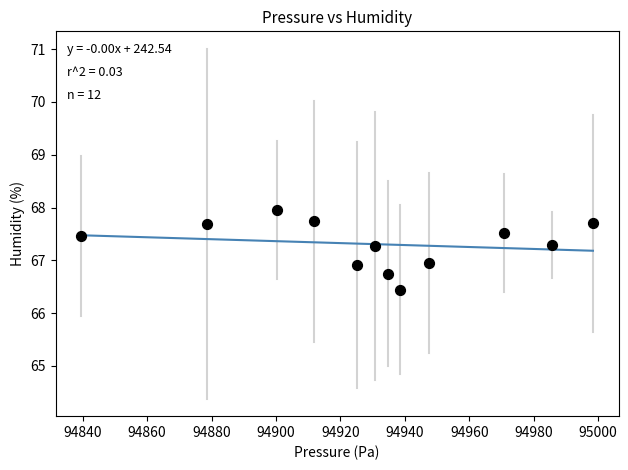

What is the range of X values (max minus min)?

158.8